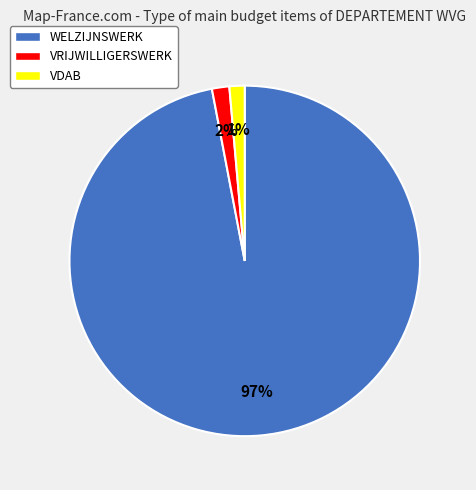

Is VDAB the majority of the pie?

No